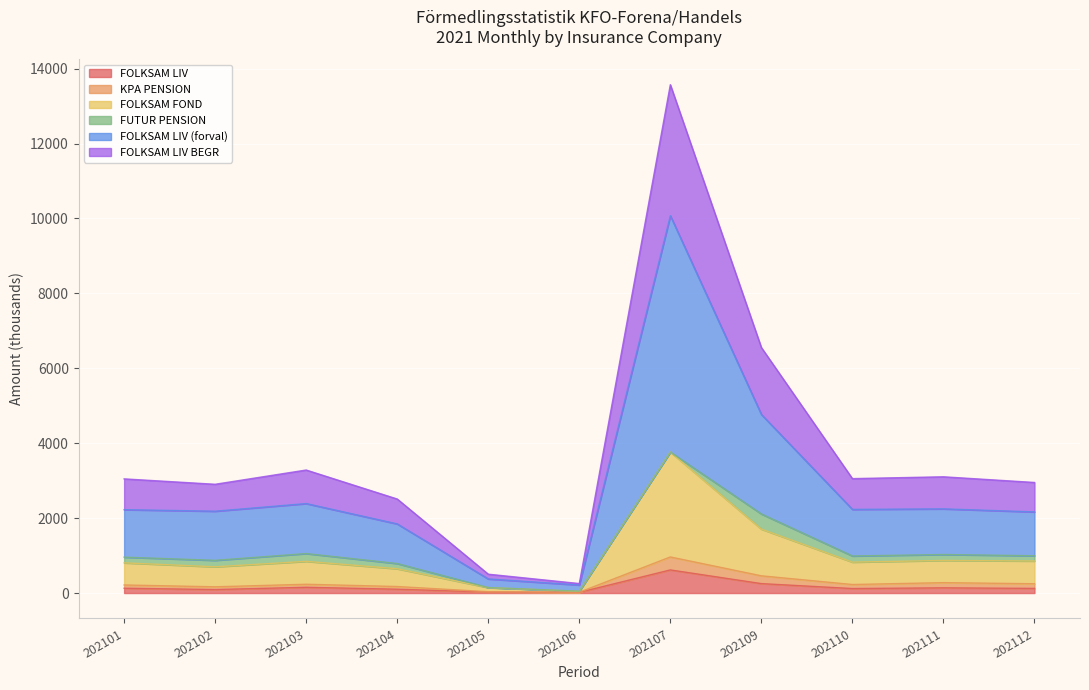

What are all the series names shown in the legend?

FOLKSAM LIV, KPA PENSION, FOLKSAM FOND, FUTUR PENSION, FOLKSAM LIV (forval), FOLKSAM LIV BEGR